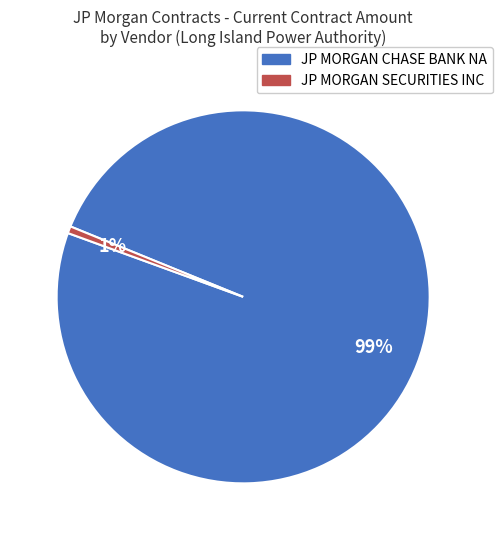

To the nearest percent, what is the average slice percentage?

50%